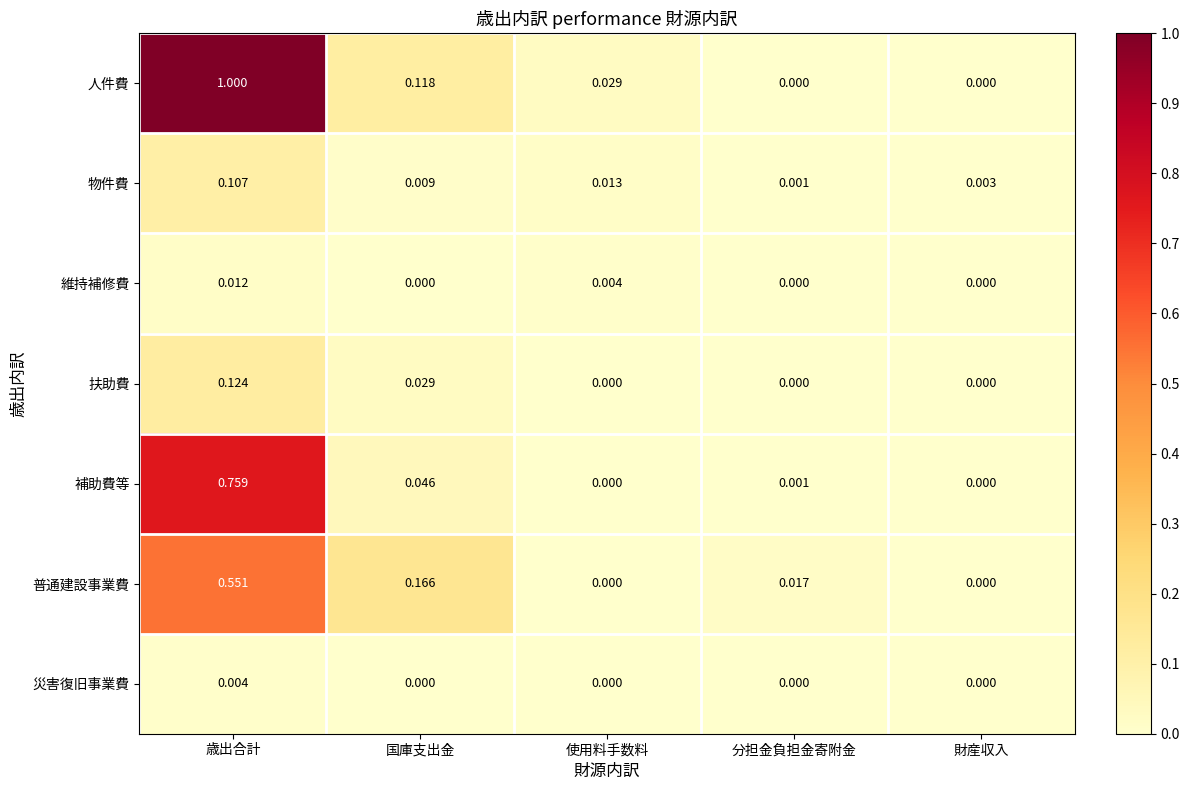

Which series changed the most between 使用料手数料 and 分担金負担金寄附金?

人件費